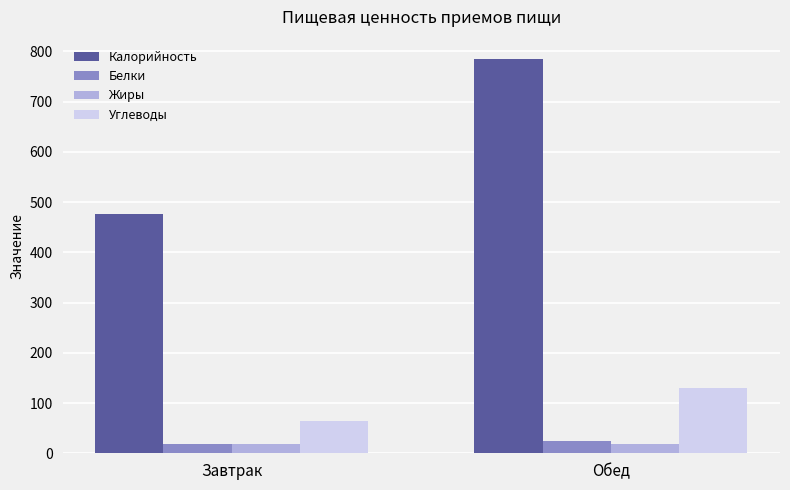

What is the difference between the maximum and minimum values in the Углеводы series?

65.9